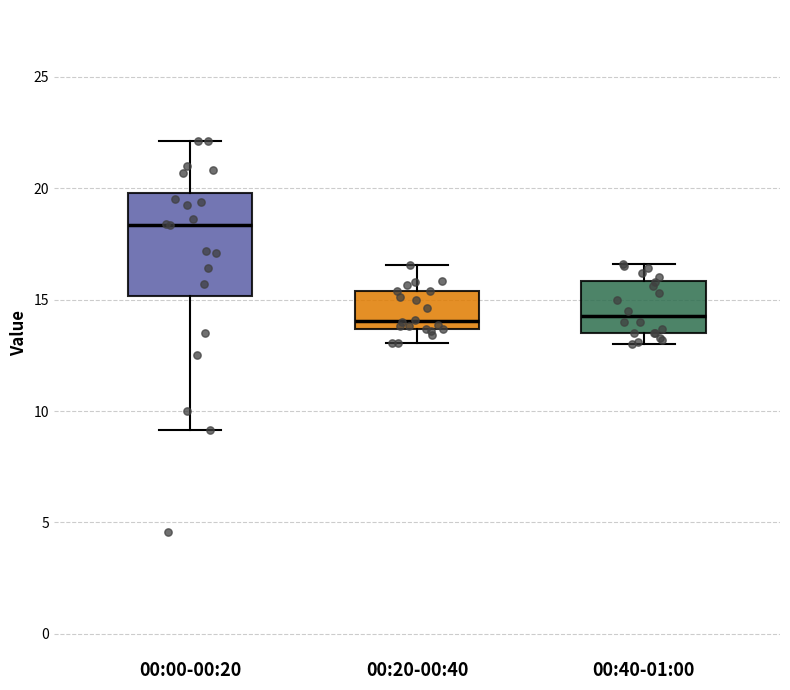

Reading left to right, read every box against the y-axis: the position of its median line, the range the box covers, and the ends of its whiskers. The values are not printed on the chart, so give them approximately, as read against the axis.

00:00-00:20: median 18.5, box 15.0 to 20.0, whiskers 9.0 to 22.0
00:20-00:40: median 14.0, box 13.5 to 15.5, whiskers 13.0 to 16.5
00:40-01:00: median 14.5, box 13.5 to 16.0, whiskers 13.0 to 16.5